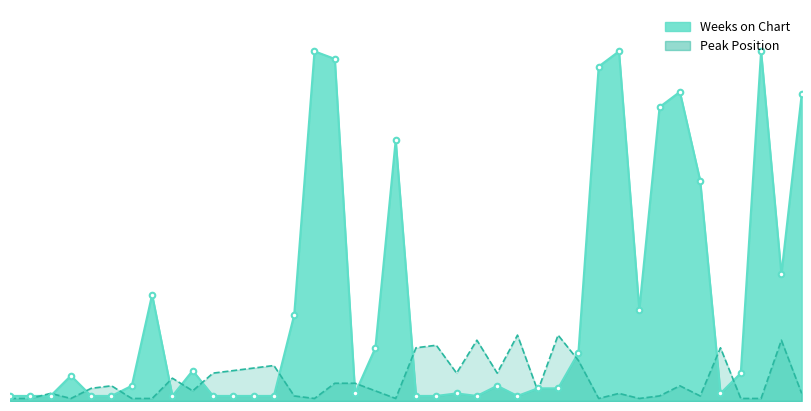

Reading left to right, transcribe all the data shown in this chart.

Weeks on Chart: 1=2	2=2	3=2	4=10	5=2	6=2	7=6	8=42	9=2	10=12	11=2	12=2	13=2	14=2	15=34	16=138	17=135	18=3	19=21	20=103	21=2	22=2	23=3	24=2	25=6	26=2	27=5	28=5	29=19	30=132	31=138	32=36	33=116	34=122	35=87	36=3	37=11	38=138	39=50	40=121
Peak Position: 1=1	2=1	3=3	4=1	5=5	6=6	7=1	8=1	9=9	10=4	11=11	12=12	13=13	14=14	15=2	16=1	17=7	18=7	19=4	20=1	21=21	22=22	23=11	24=24	25=11	26=26	27=4	28=26	29=16	30=1	31=3	32=1	33=2	34=6	35=2	36=21	37=1	38=1	39=24	40=3